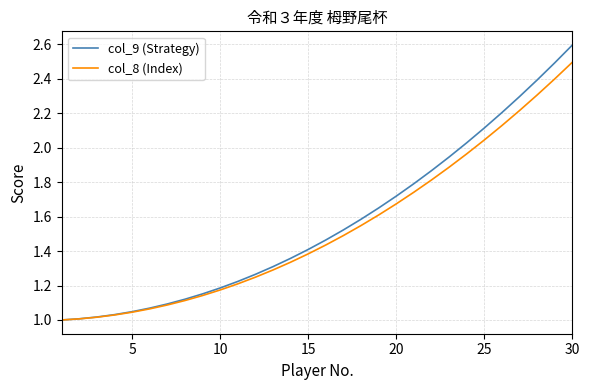

List the series in order of their peak value, highest first.

col_9 (Strategy), col_8 (Index)